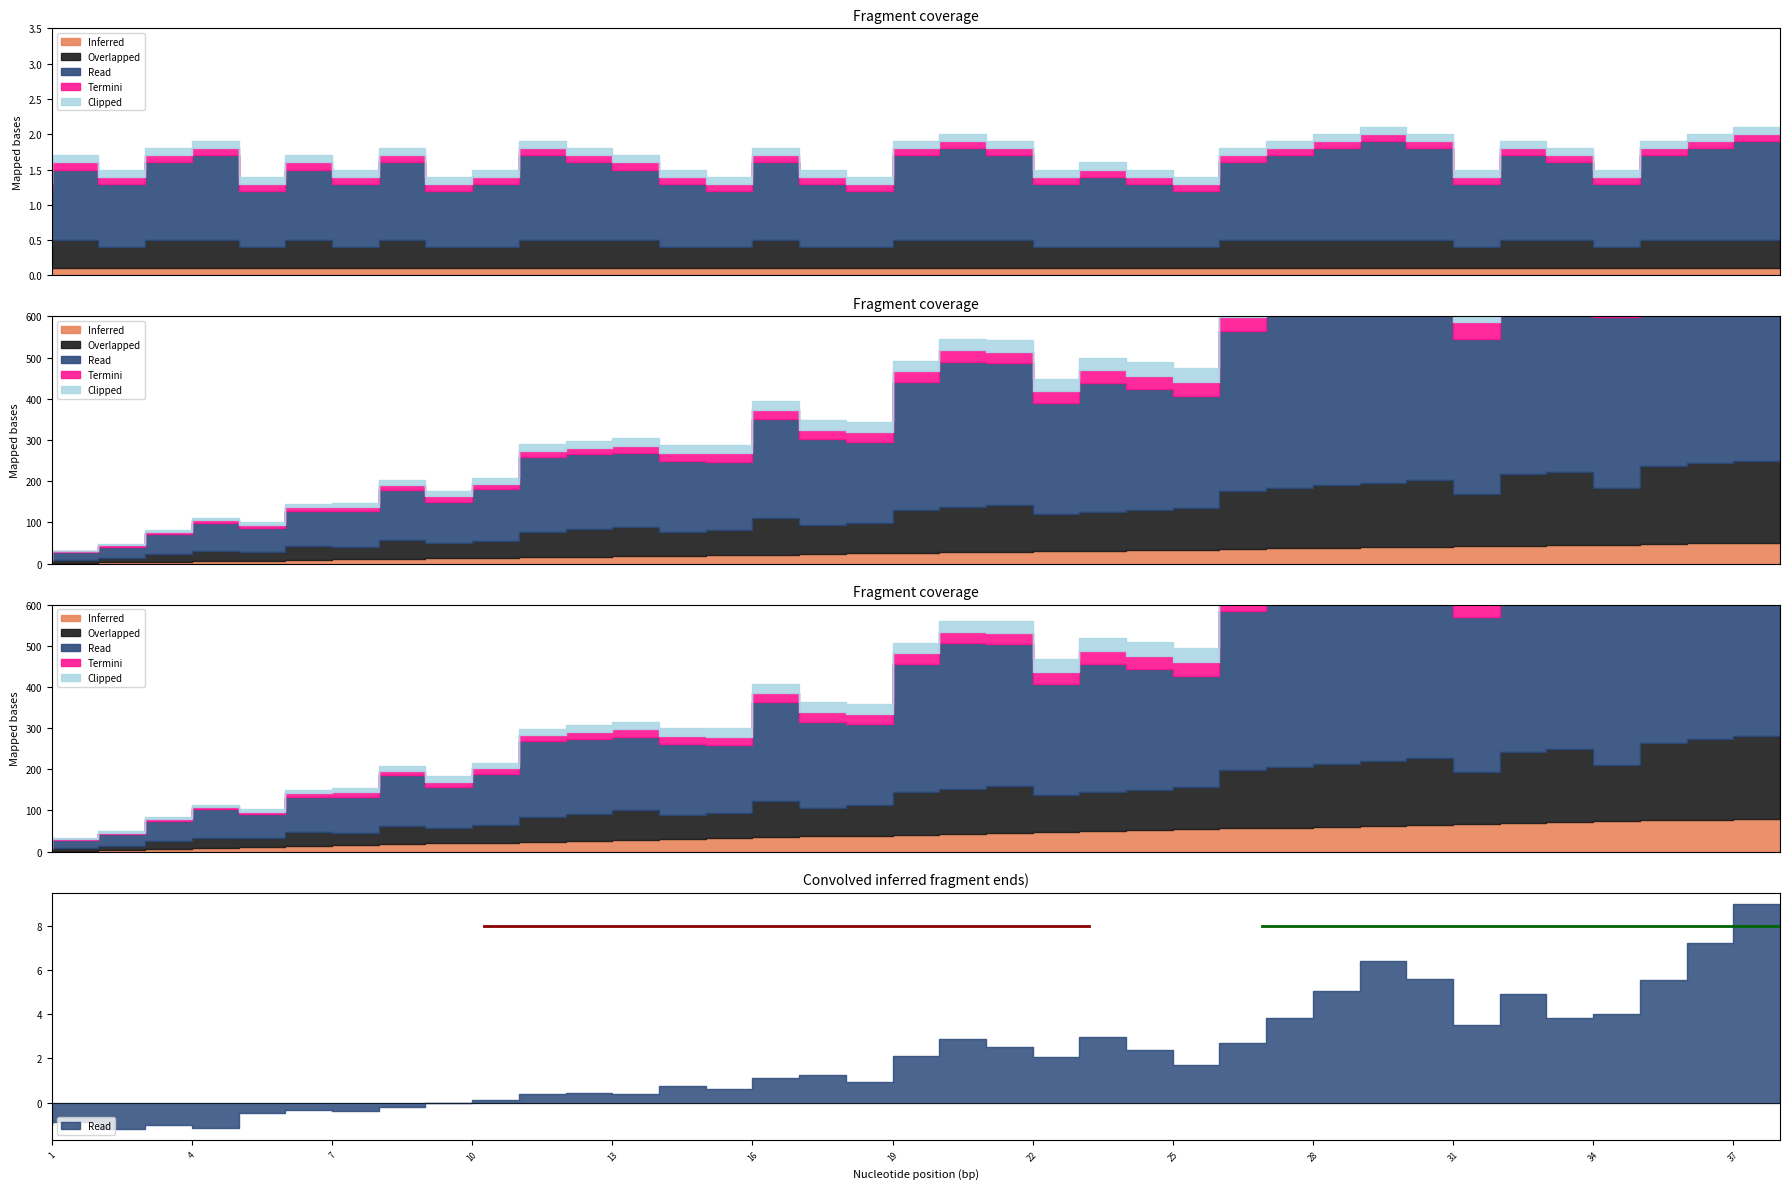

Is the value of Inferred at 2 greater than the value of Termini at 26?

No